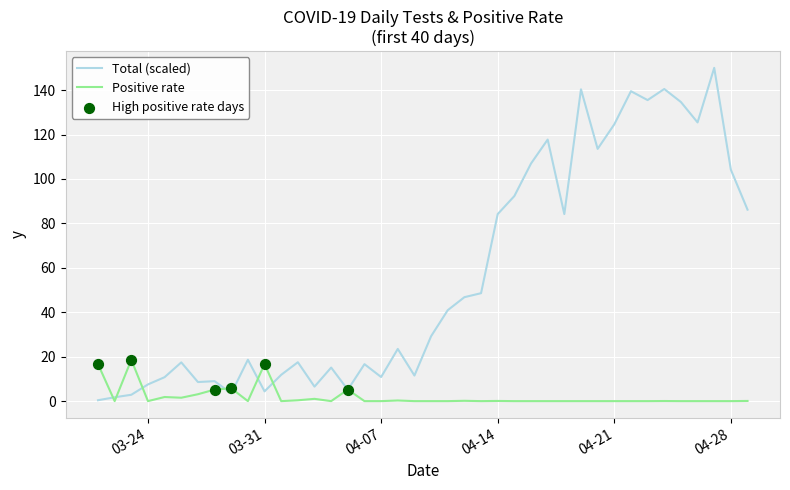

What is the maximum value for Total (scaled)?

150.0